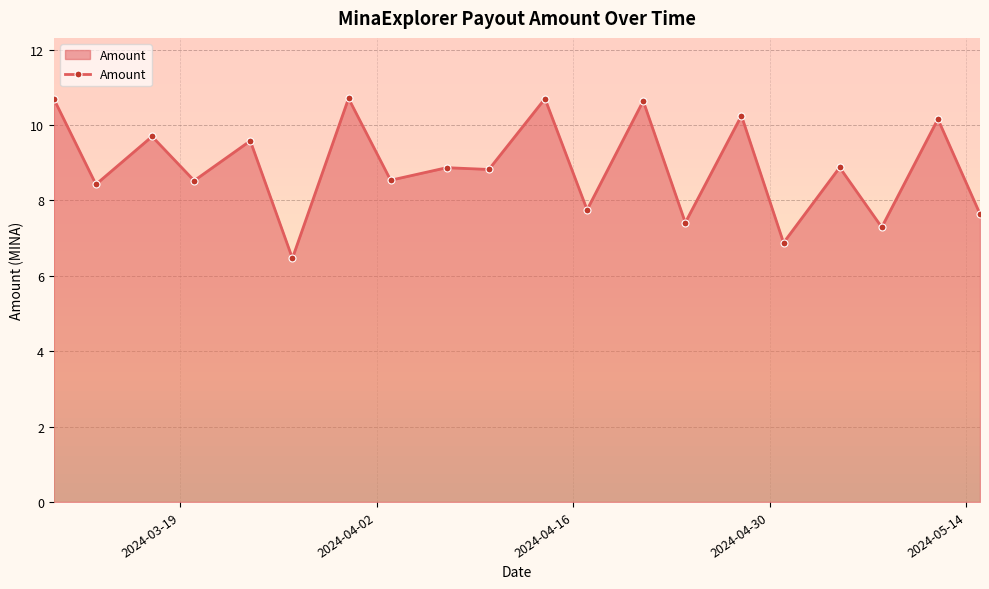

What is the difference between the maximum and minimum values?

4.2